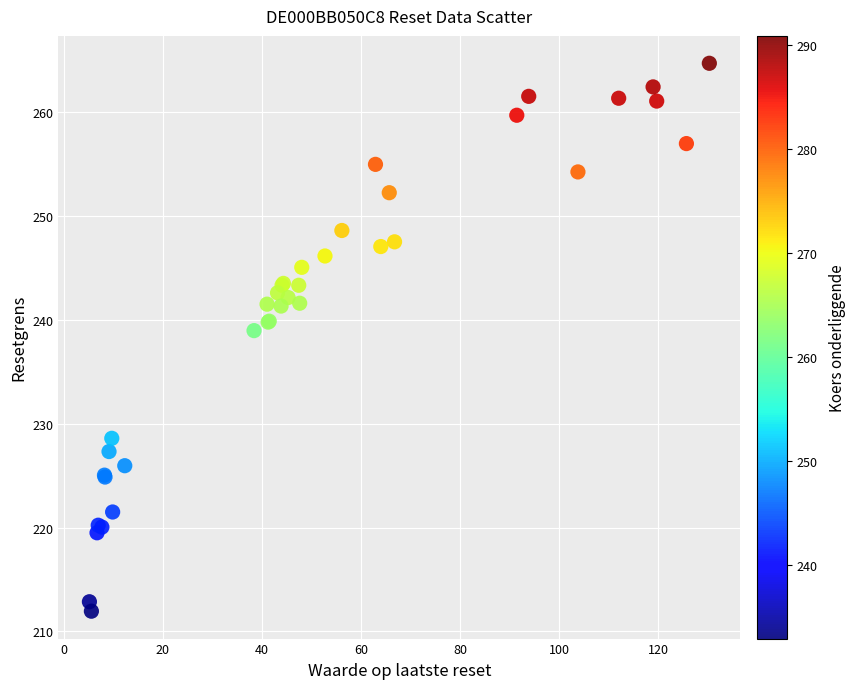

What Y value in the scatter plot is closest to 238?

239.0